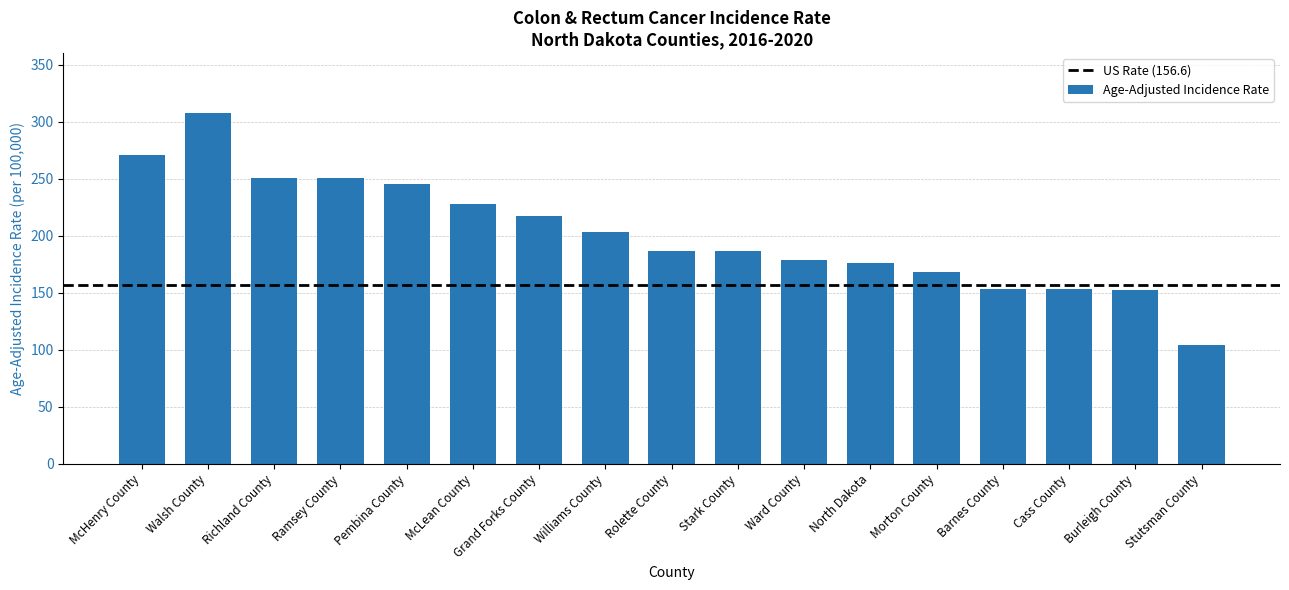

Which category has the highest value across all series?

Walsh County